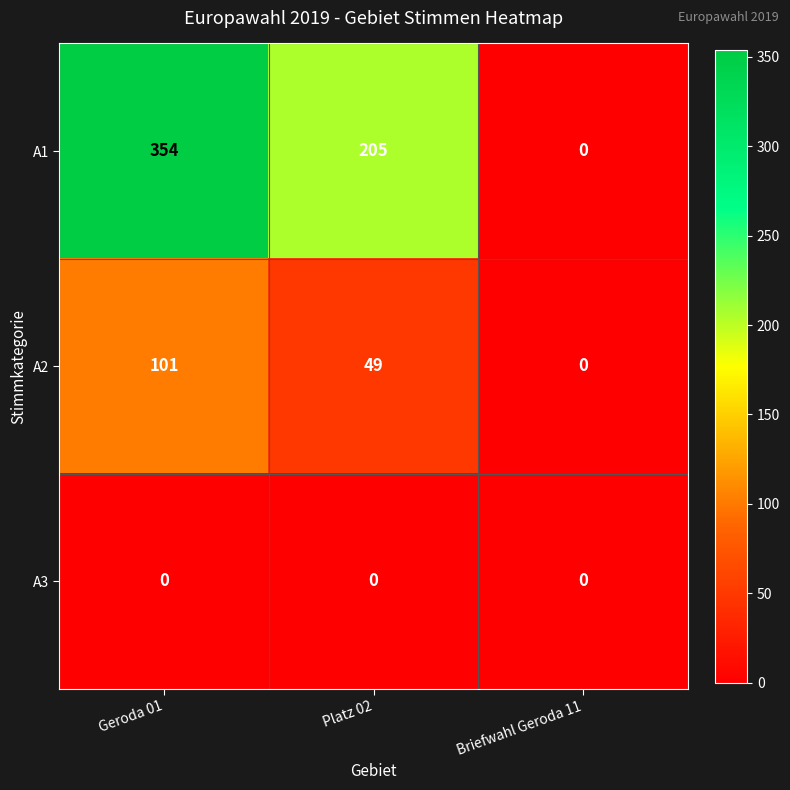

How many A1 values are between 0 and 354?

3